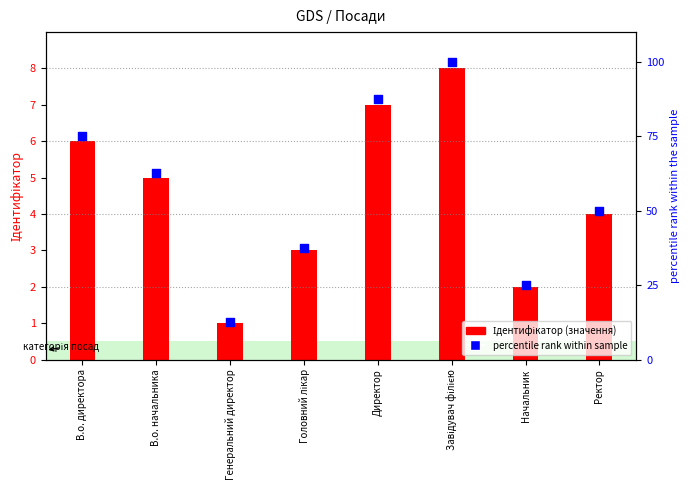

What is the total value across all series at Завідувач філією?

108.0